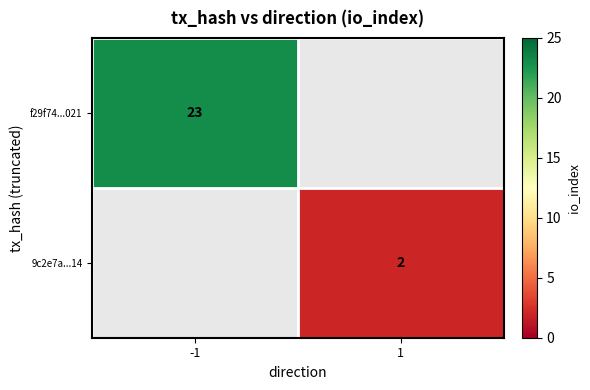

Is the value of 9c2e7a...14 at 1 greater than the value of f29f74...021 at -1?

No